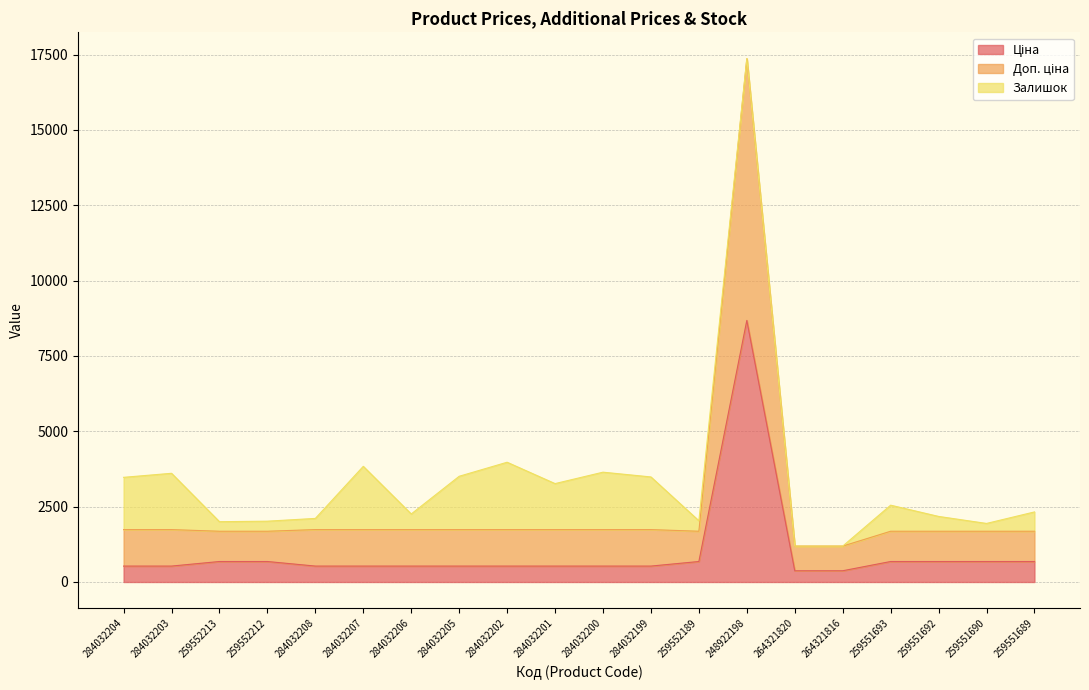

What is the total value across all series at 259551689?

2325.0